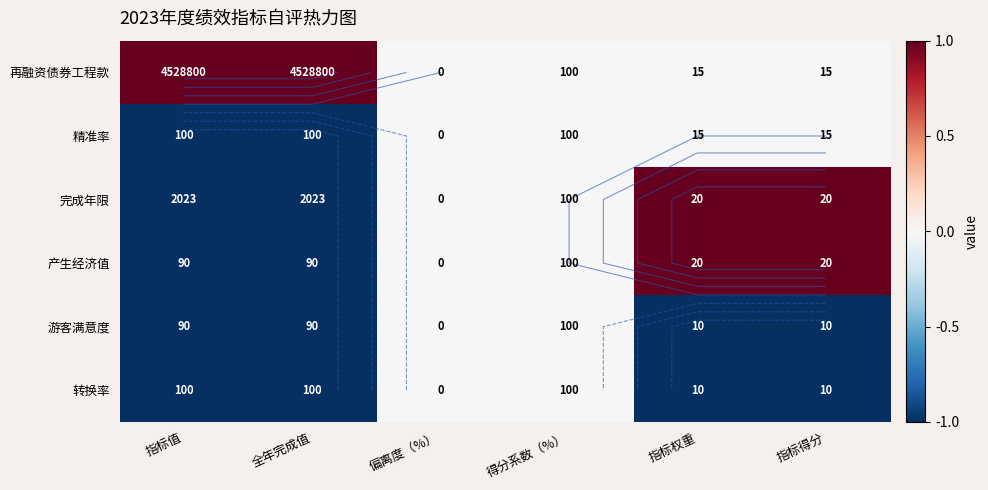

The value of 转换率 at 得分系数（%） is -0.5. True or false?

False